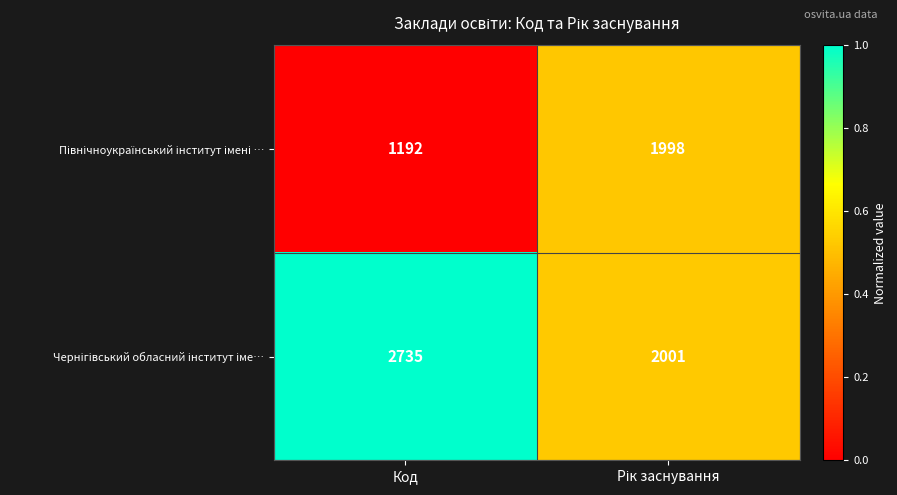

What is the maximum value shown in the chart?

2735